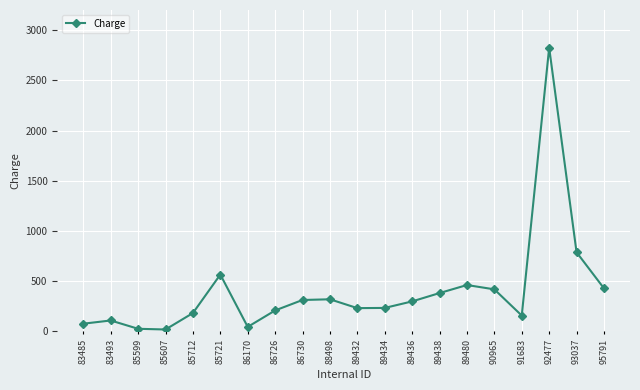

What is the ratio of the value at 86730 to the value at 83493?

2.9